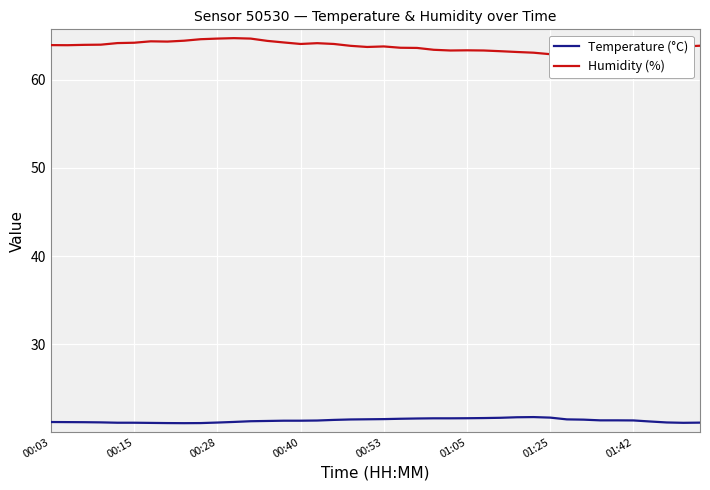

The Temperature (°C) series shows 30.1 at 00:40. True or false?

False